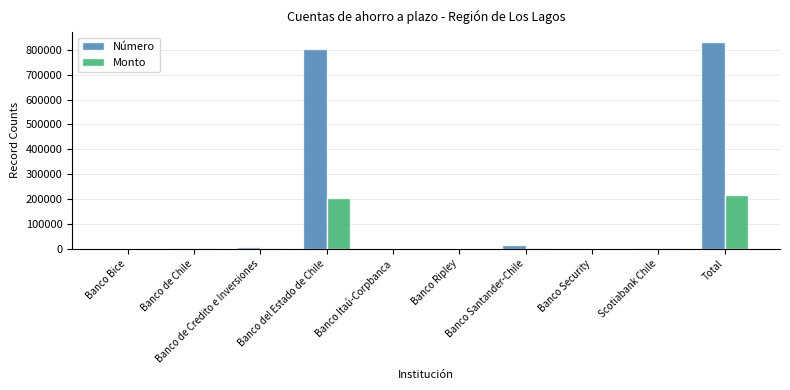

The value of Monto at Total is 285818.4. True or false?

False